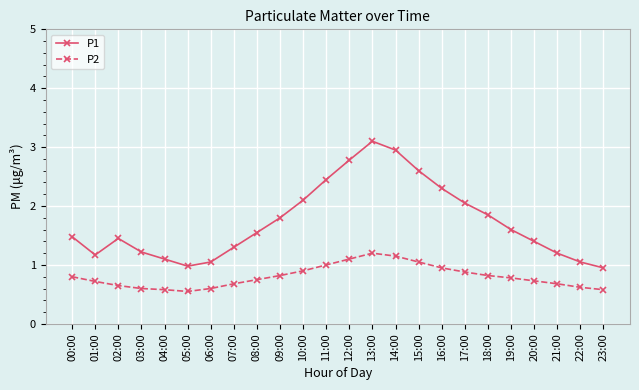

How many lines are shown in the chart?

2